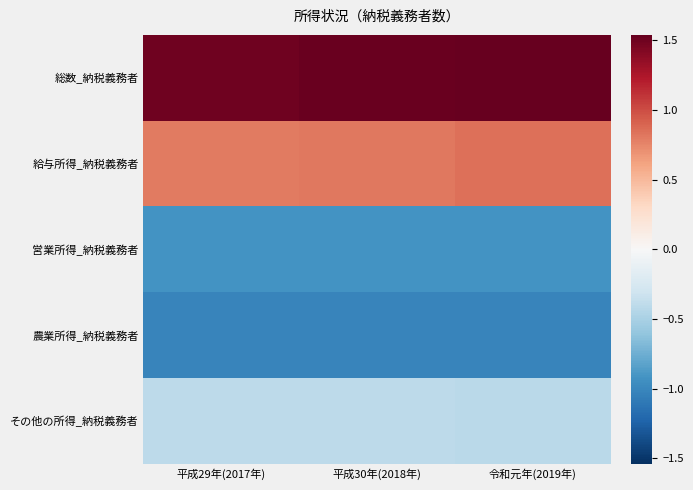

Rank the series by their maximum value, from highest to lowest.

総数_納税義務者, 給与所得_納税義務者, その他の所得_納税義務者, 営業所得_納税義務者, 農業所得_納税義務者